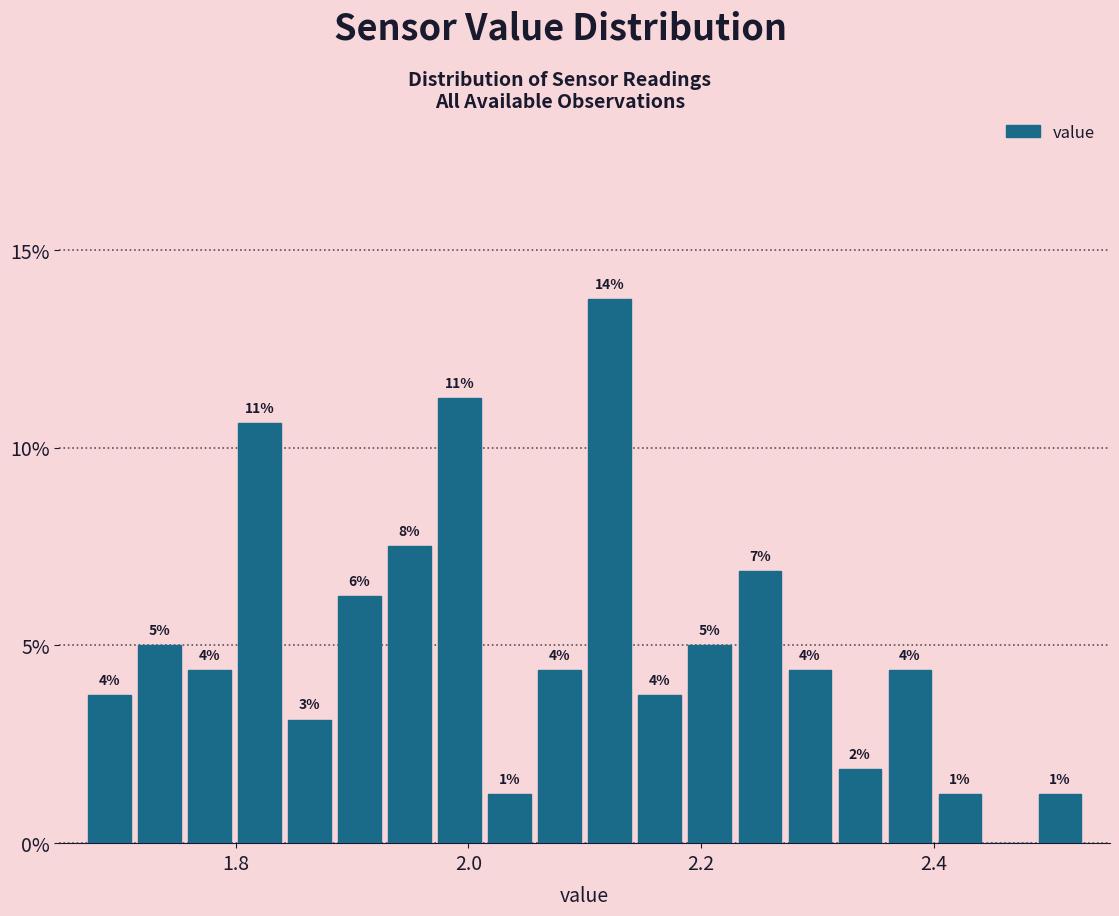

Read against the x-axis, roughly where is the centre of the tallest bar?

2.12